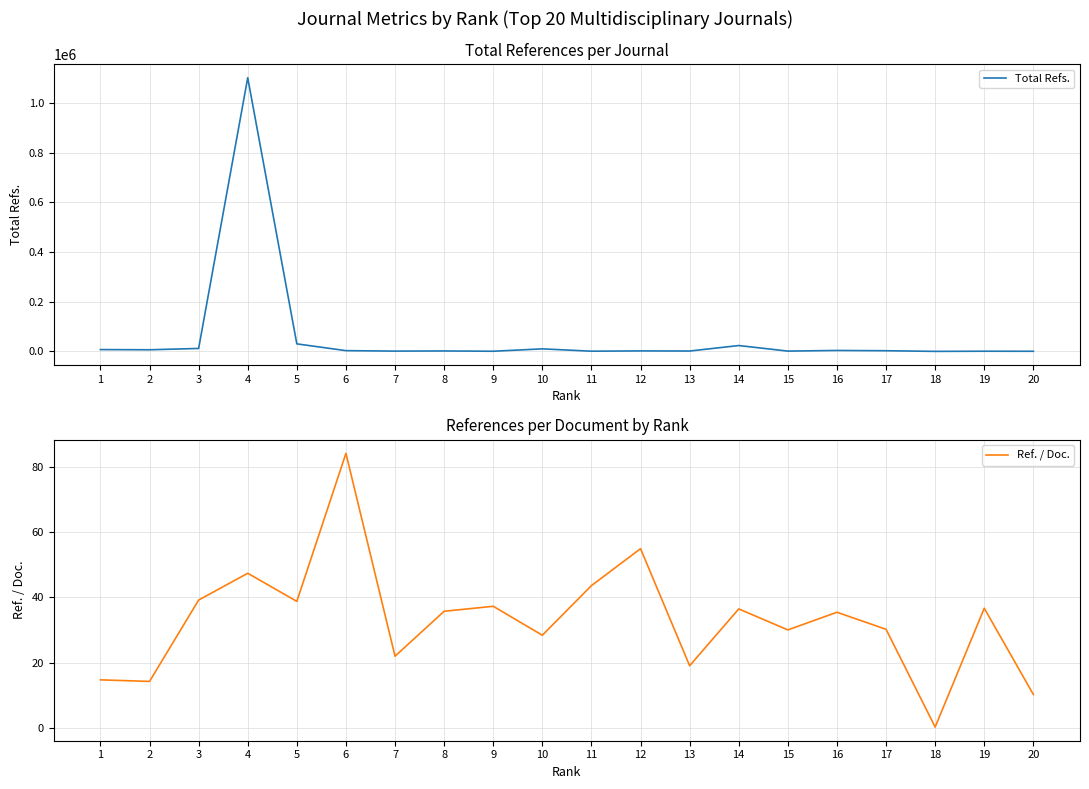

Rank the series by their maximum value, from lowest to highest.

Ref. / Doc., Total Refs.